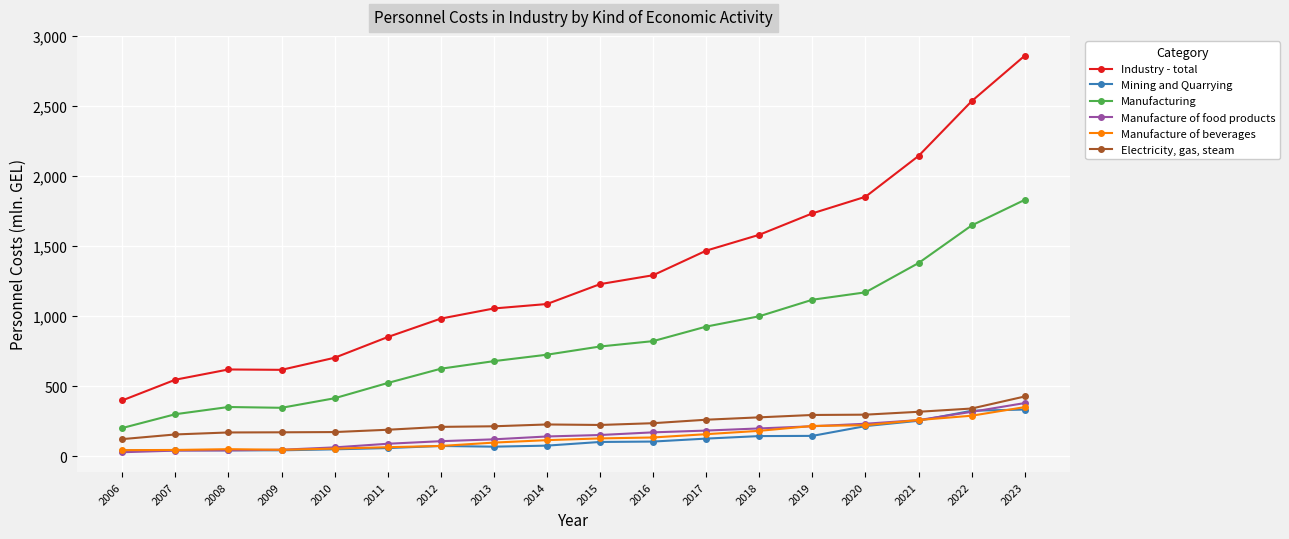

What is the sum of the Industry - total values at 2019 and 2011?

2585.0